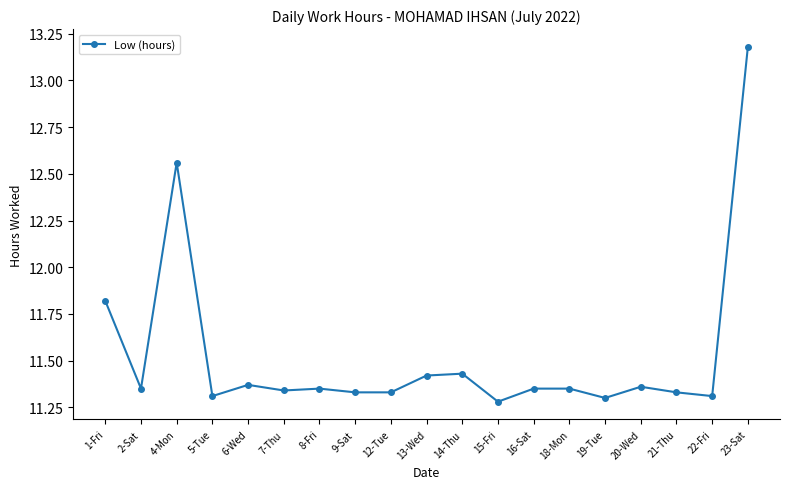

At which category does the chart reach its minimum across all series?

15-Fri